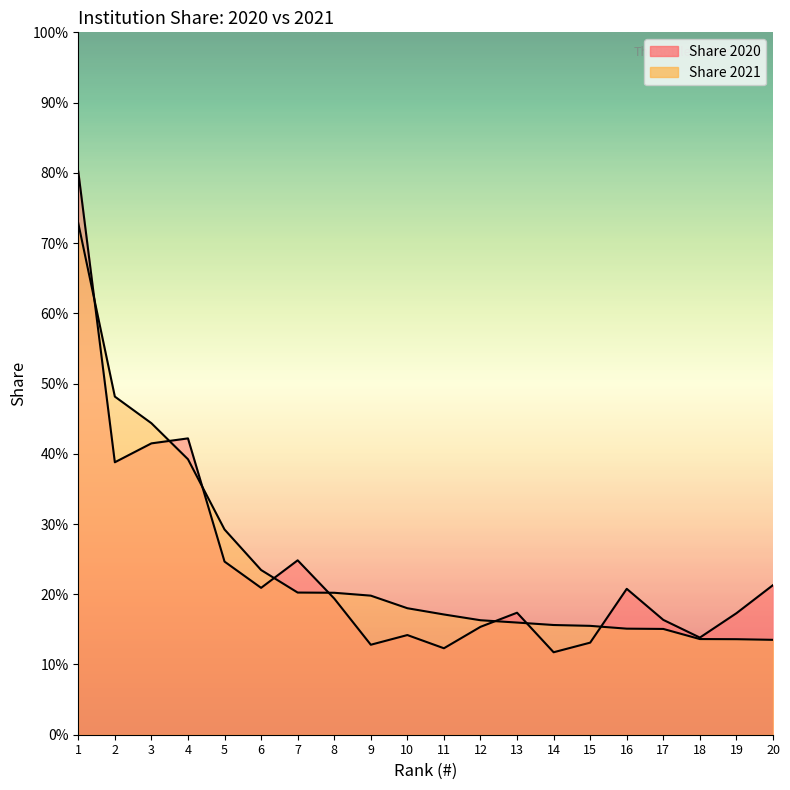

Is it true that Share 2020 equals 80.2 at 1?

True